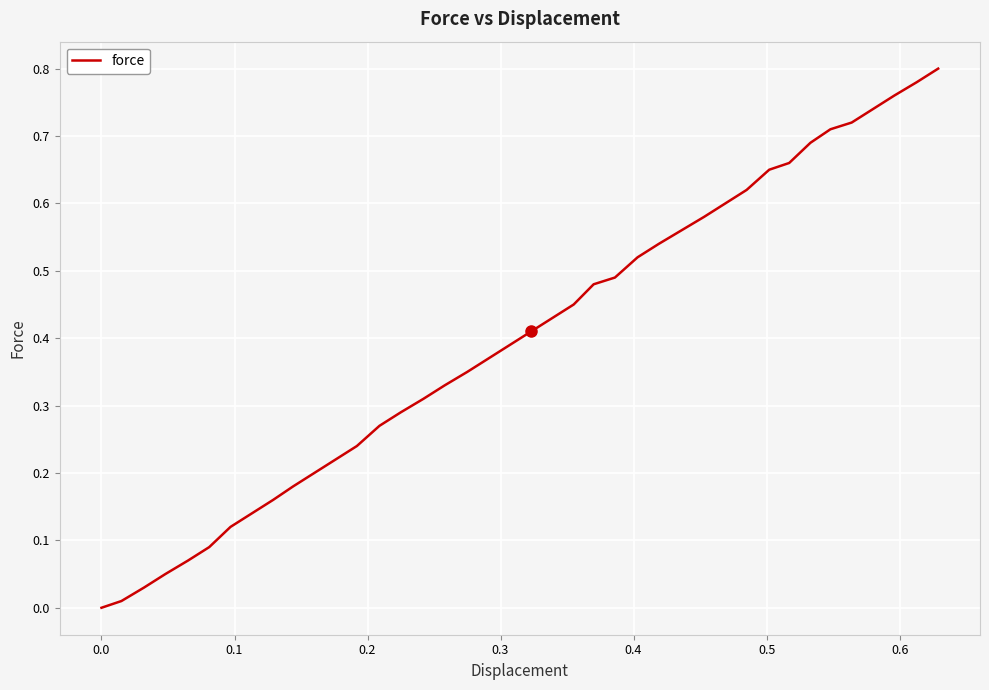

True or false: the data has more than 0 interior local peaks.

False